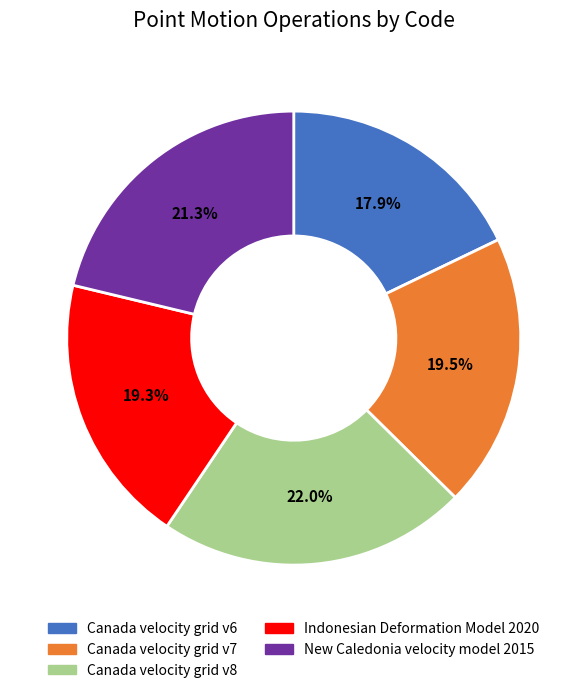

Approximately how many times larger is the value at Indonesian Deformation Model 2020 compared to New Caledonia velocity model 2015?

0.9